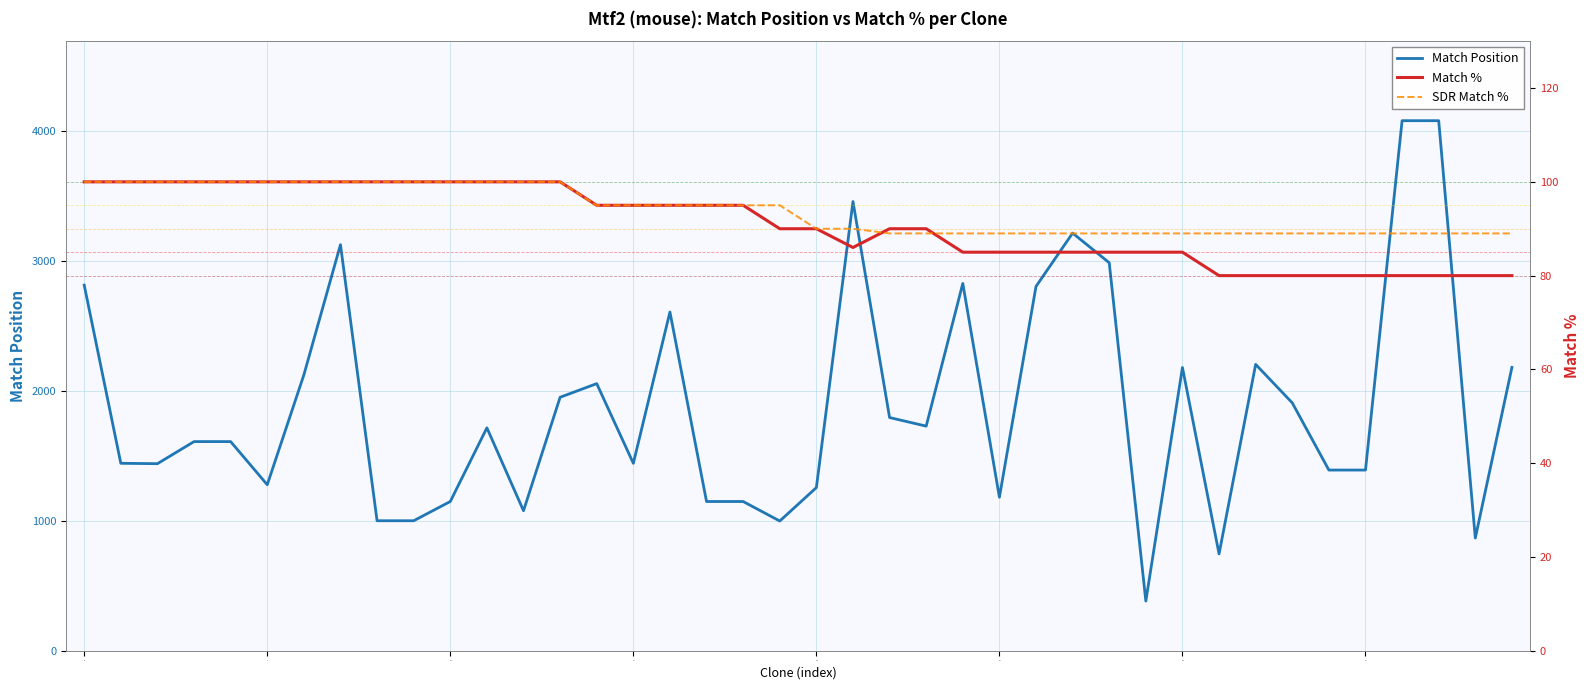

What is the average value of the Match % series?

91